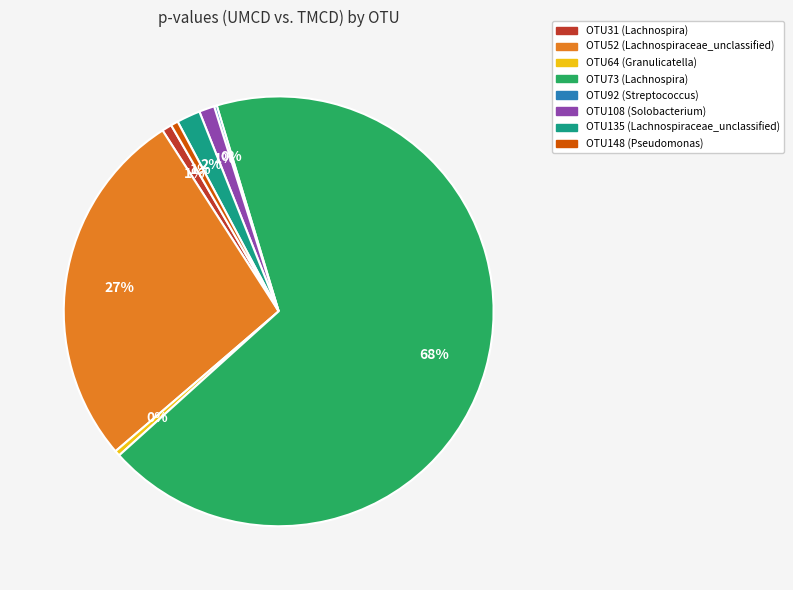

Is it true that OTU108 (Solobacterium) is 11% of the pie?

False